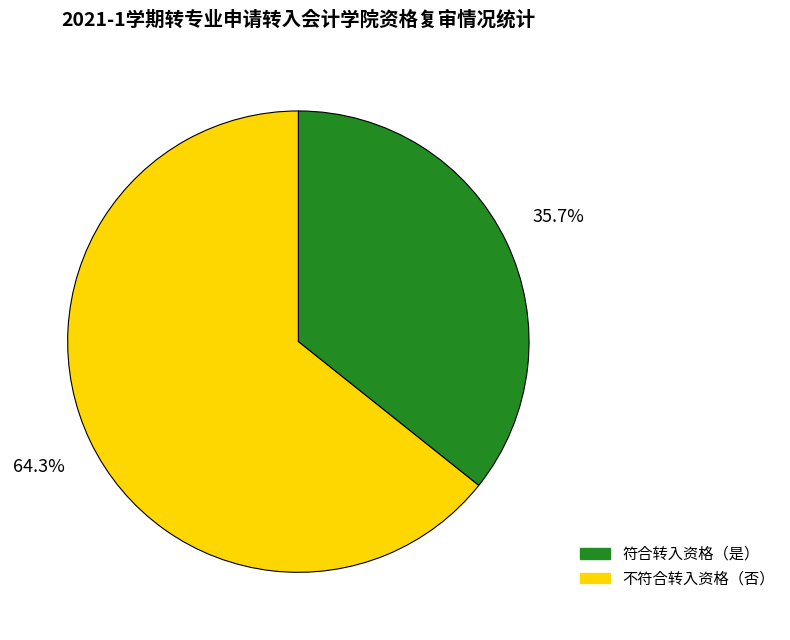

Is there any slice that represents more than half of the pie?

Yes